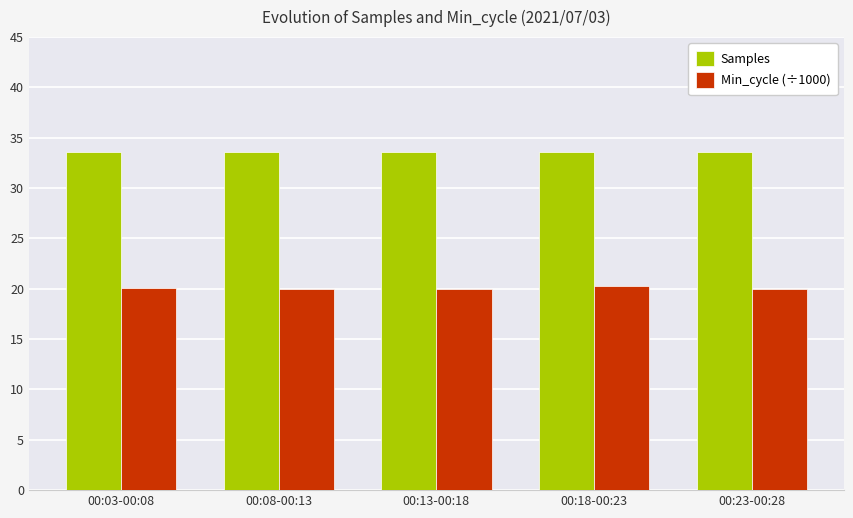

What is the greatest value displayed?

33.6